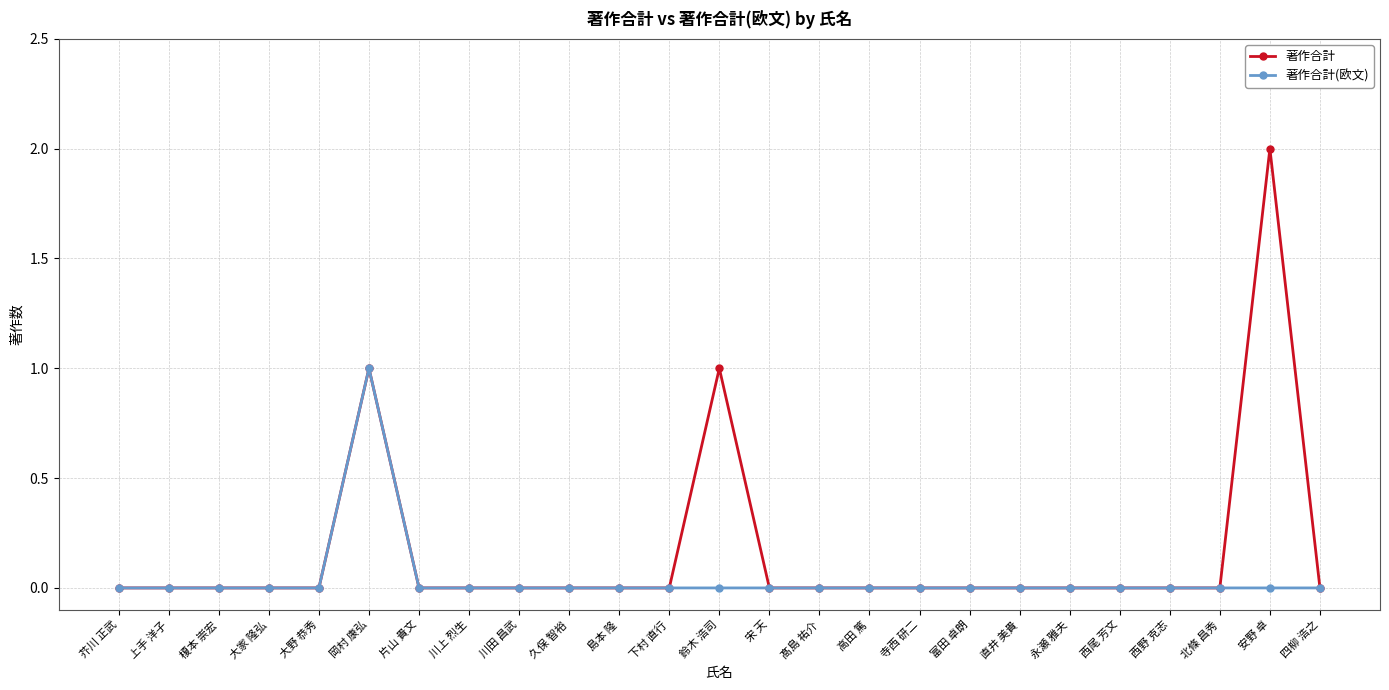

Is it true that 著作合計(欧文) equals 1 at 宋 天?

False